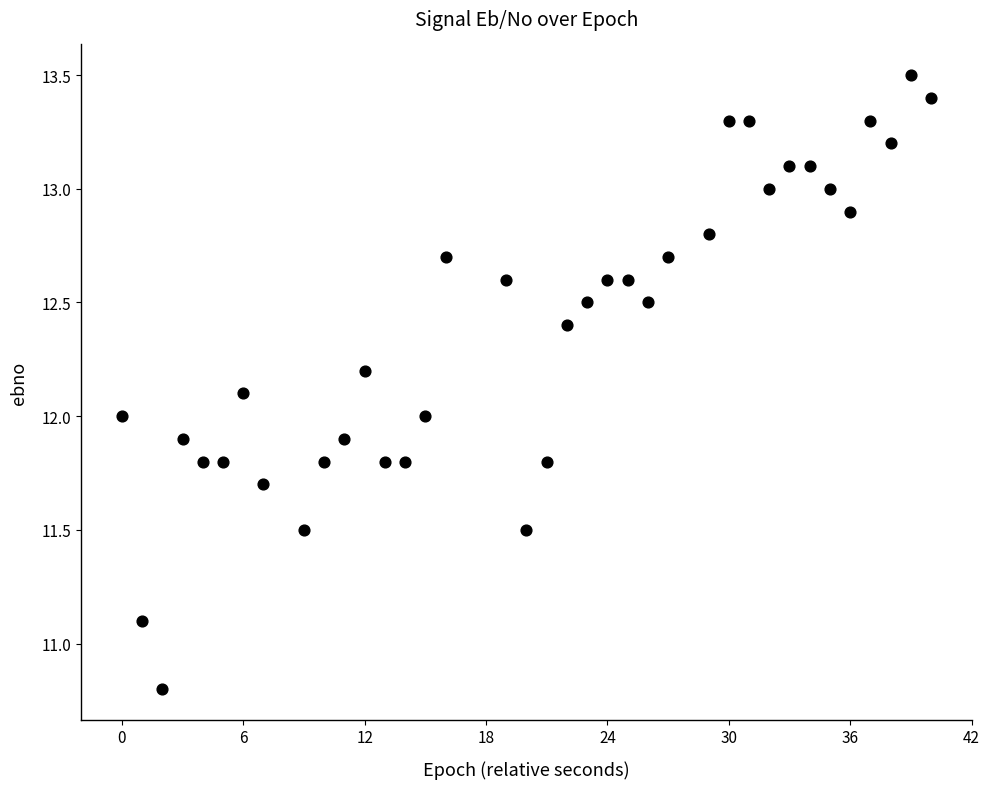

What is the range of X values (max minus min)?

40.0